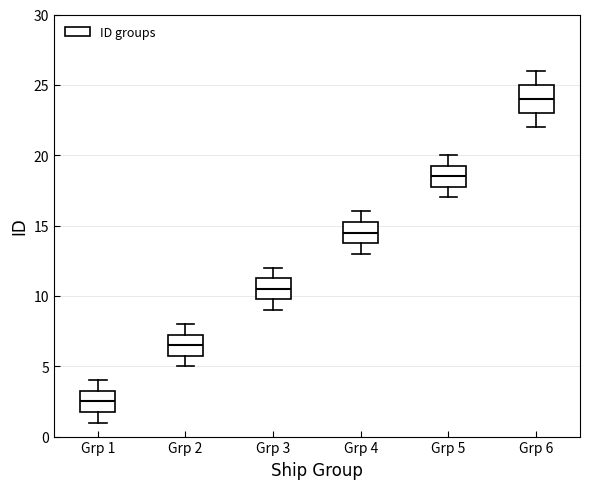

Reading left to right, read every box against the y-axis: the position of its median line, the range the box covers, and the ends of its whiskers. The values are not printed on the chart, so give them approximately, as read against the axis.

Grp 1: median 2.5, box 2.0 to 3.5, whiskers 1.0 to 4.0
Grp 2: median 6.5, box 6.0 to 7.5, whiskers 5.0 to 8.0
Grp 3: median 10.5, box 10.0 to 11.5, whiskers 9.0 to 12.0
Grp 4: median 14.5, box 14.0 to 15.5, whiskers 13.0 to 16.0
Grp 5: median 18.5, box 18.0 to 19.5, whiskers 17.0 to 20.0
Grp 6: median 24.0, box 23.0 to 25.0, whiskers 22.0 to 26.0